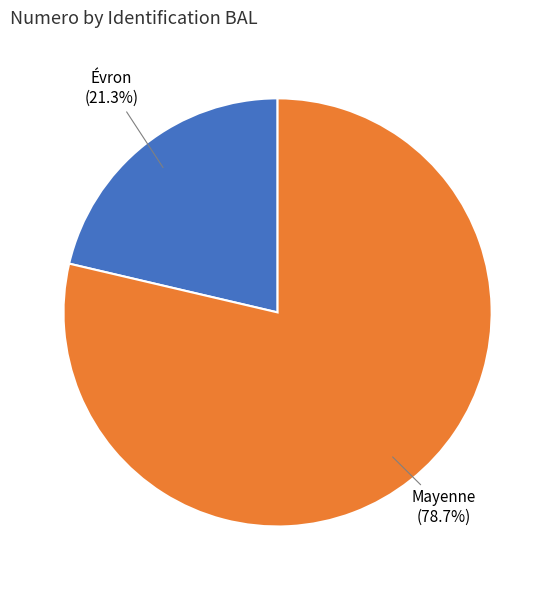

Between Mayenne and Évron, which is larger?

Mayenne